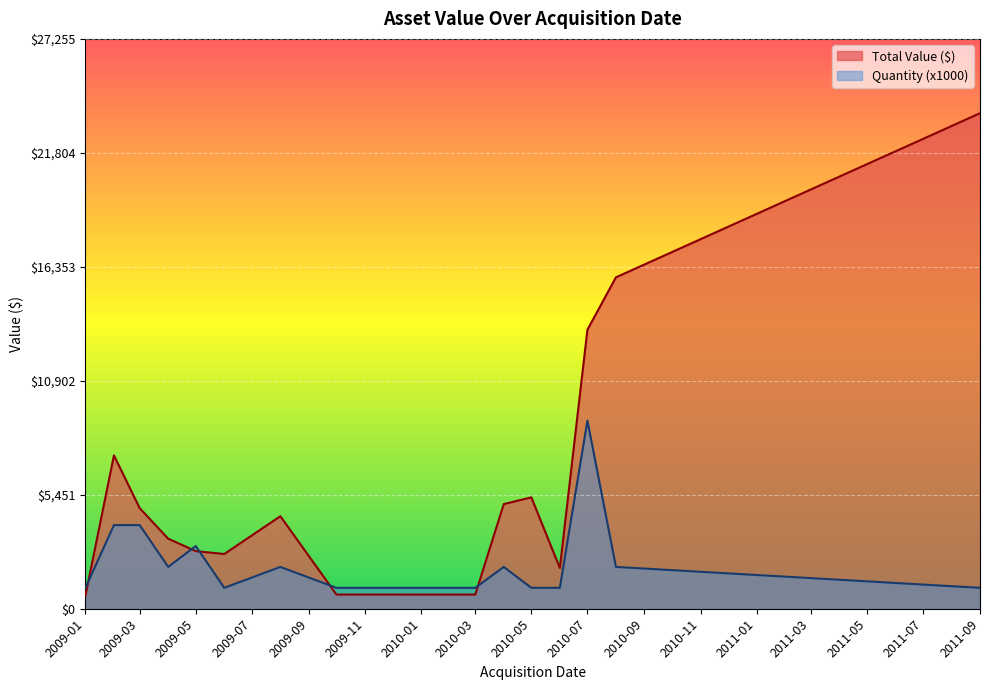

At which label is Total Value ($) closest to 12163?

2010-07